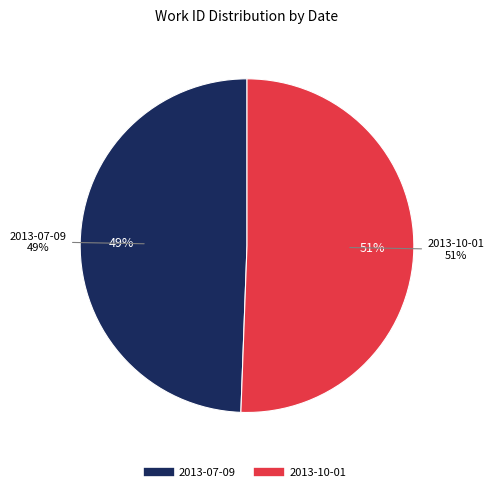

Which category has the biggest portion of the pie?

2013-10-01